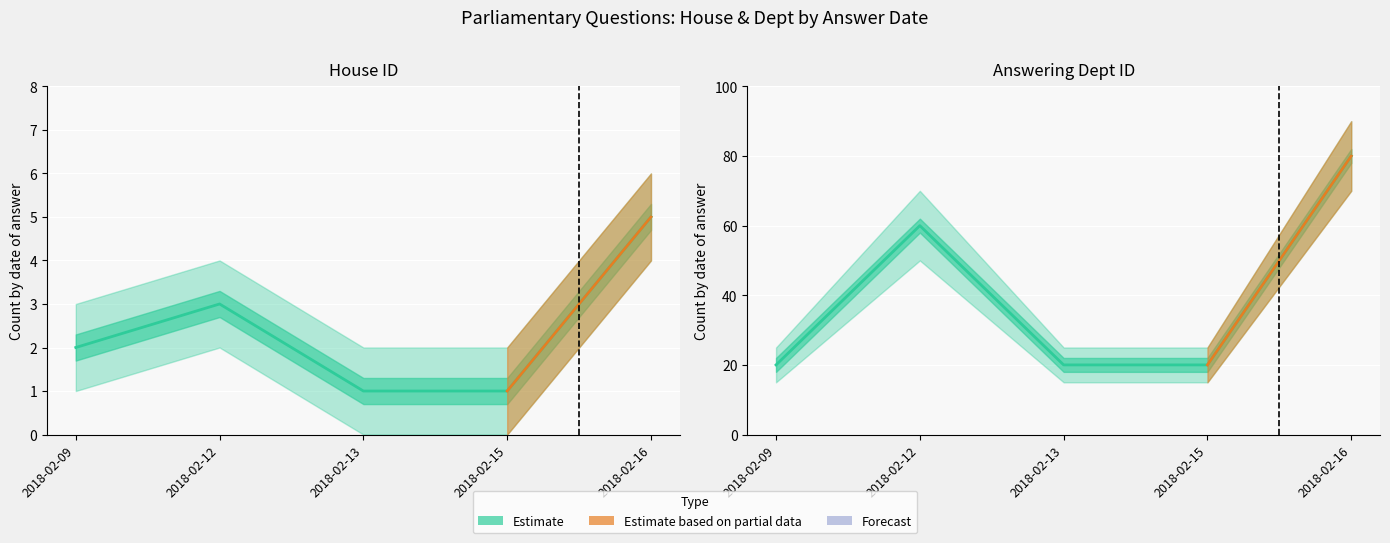

The value of answering dept id at 2018-02-16 is 141. True or false?

False